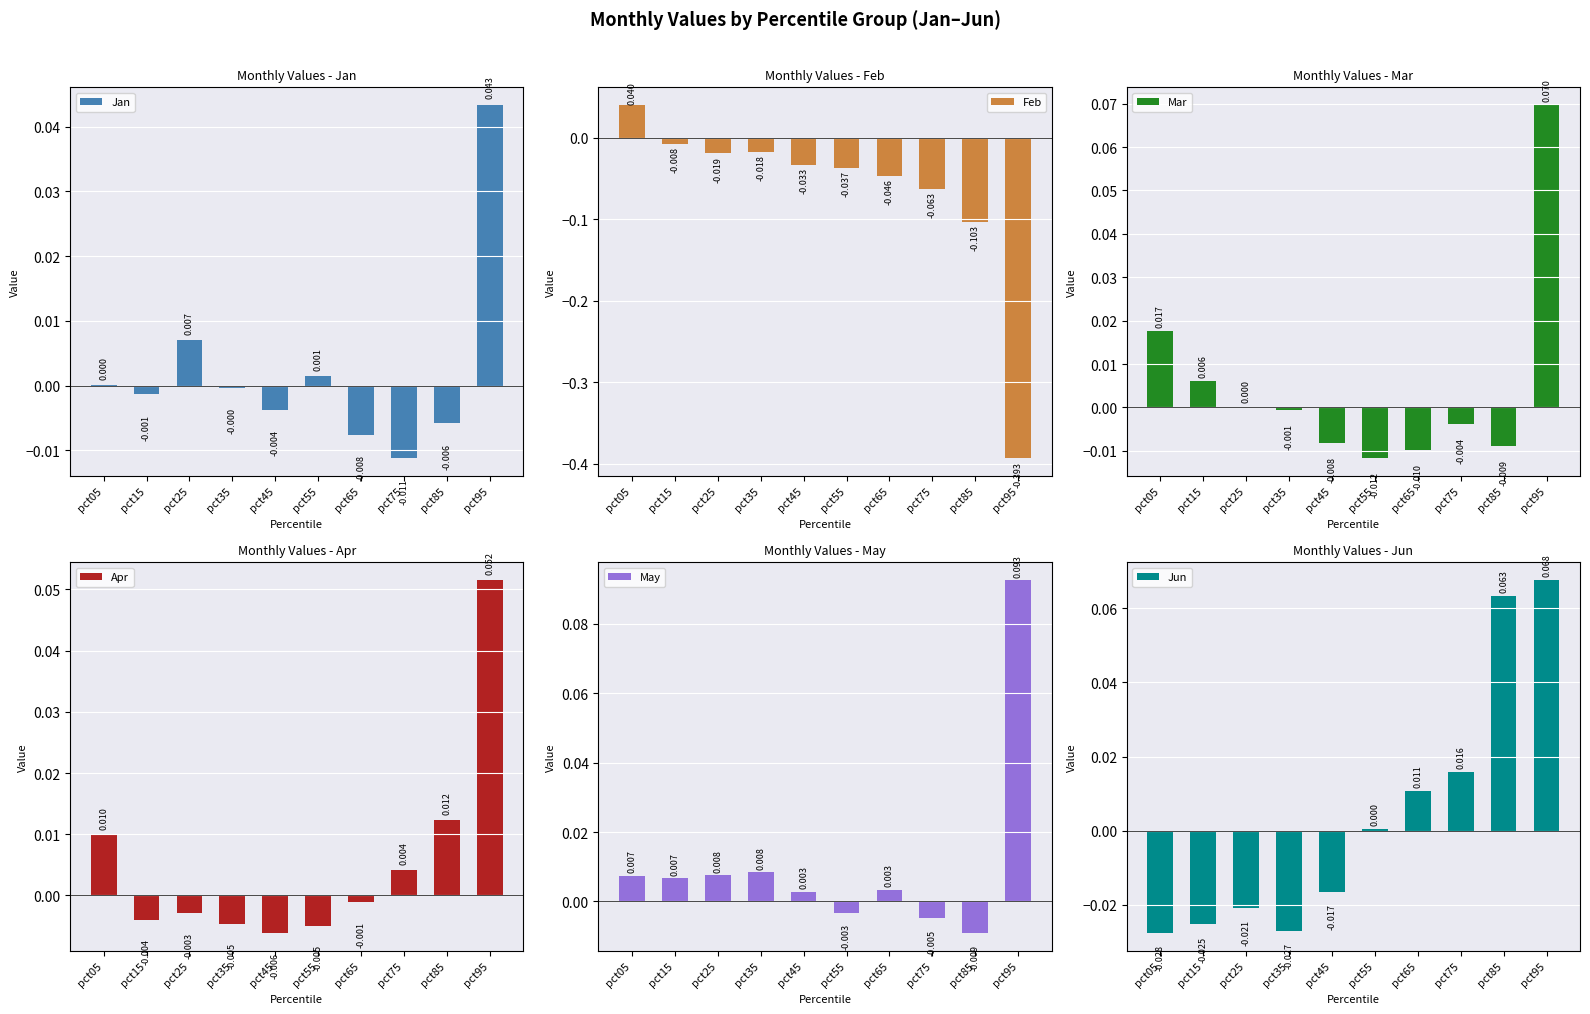

What is the maximum value shown in the chart?

0.1